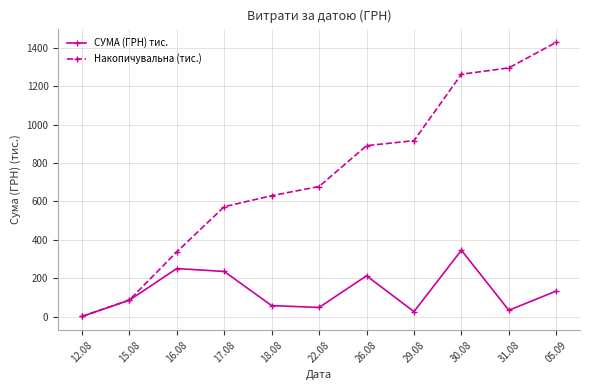

At which label is Накопичувальна (тис.) closest to 714?

22.08